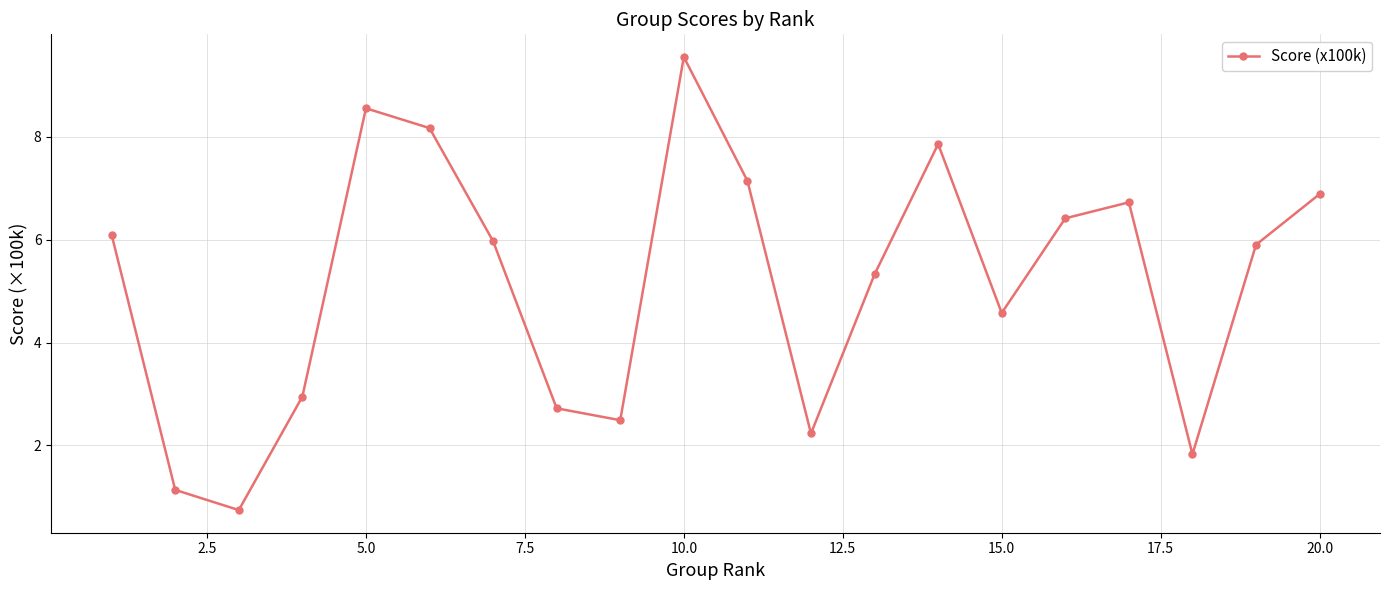

How many points are lower than both their immediate neighbors (excluding endpoints)?

5